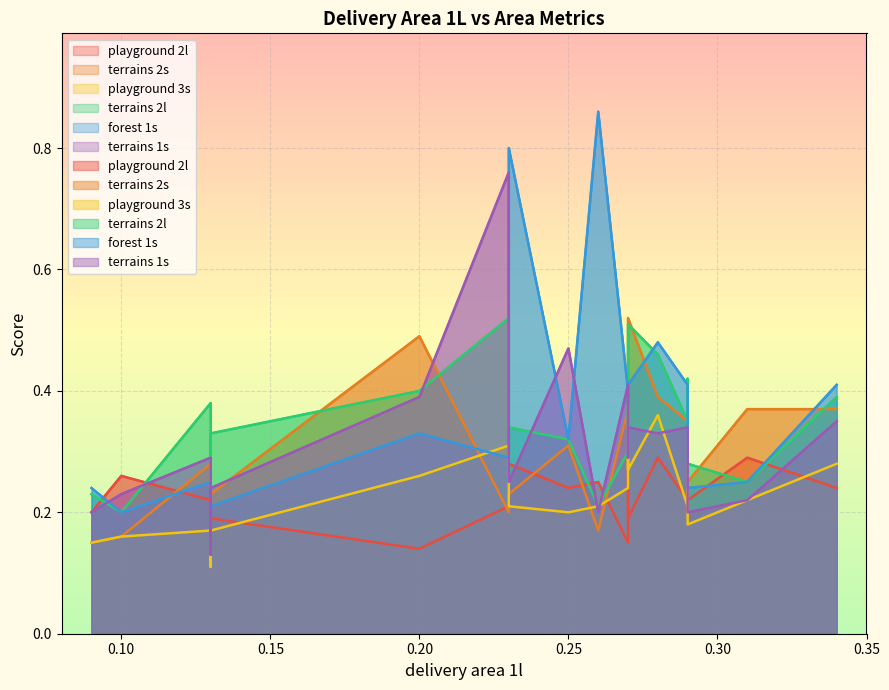

Which series has the largest total across all categories?

forest 1s